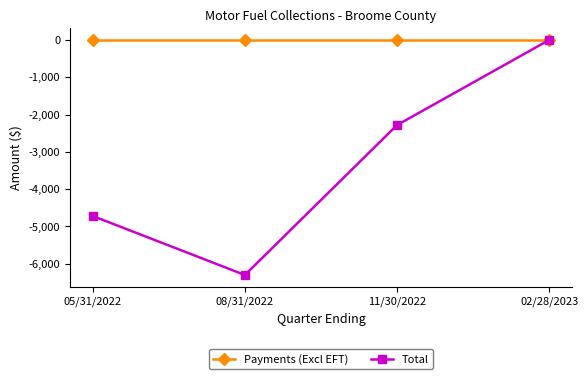

How many lines are shown in the chart?

2